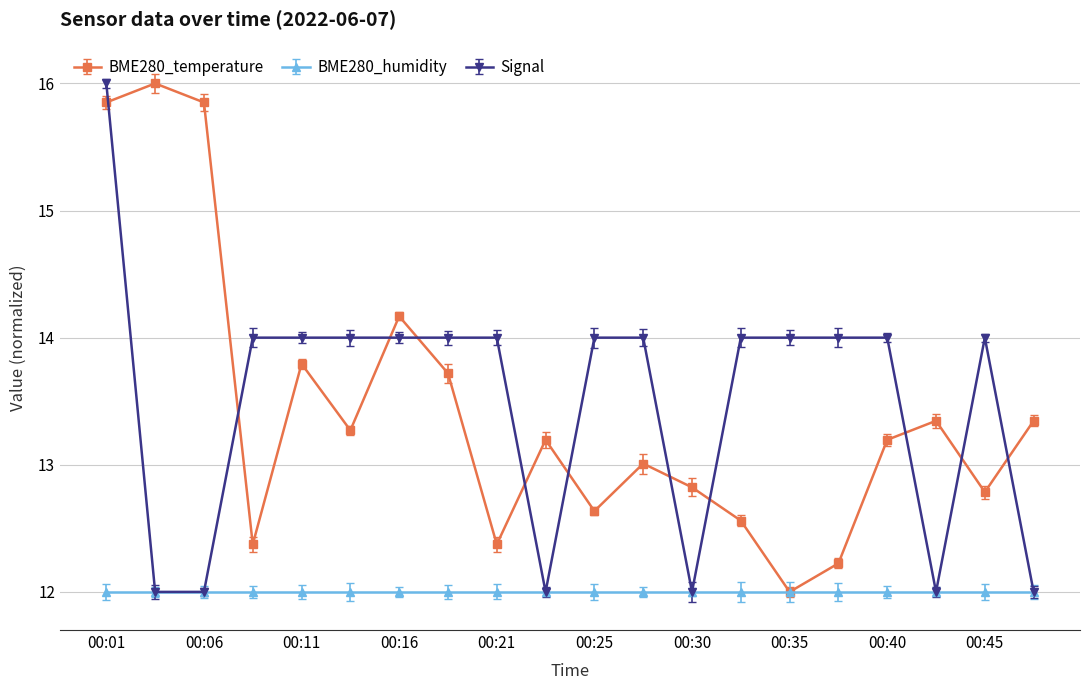

How many series are shown in this chart?

3